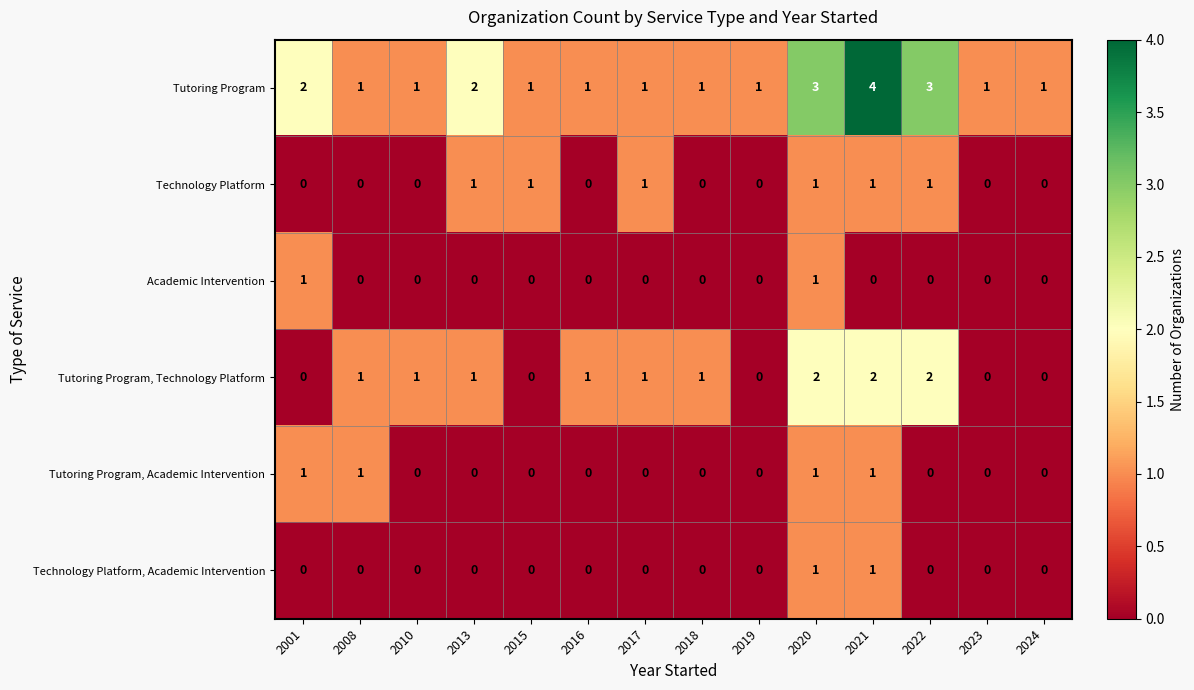

The value of Technology Platform at 2019 is 1. True or false?

False